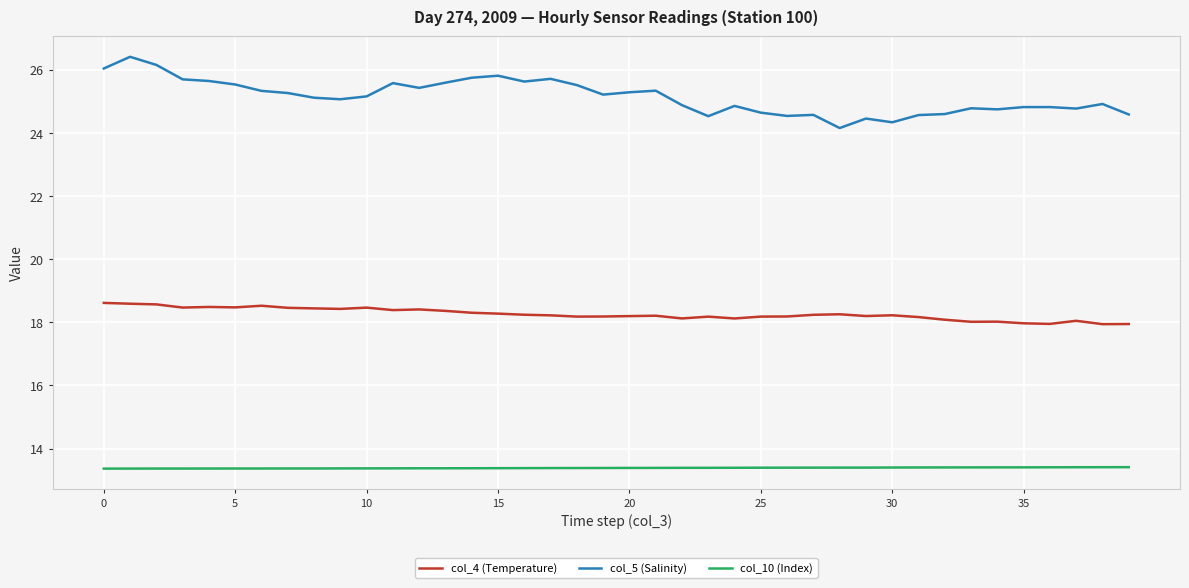

At how many categories does at least one series exceed 24?

40